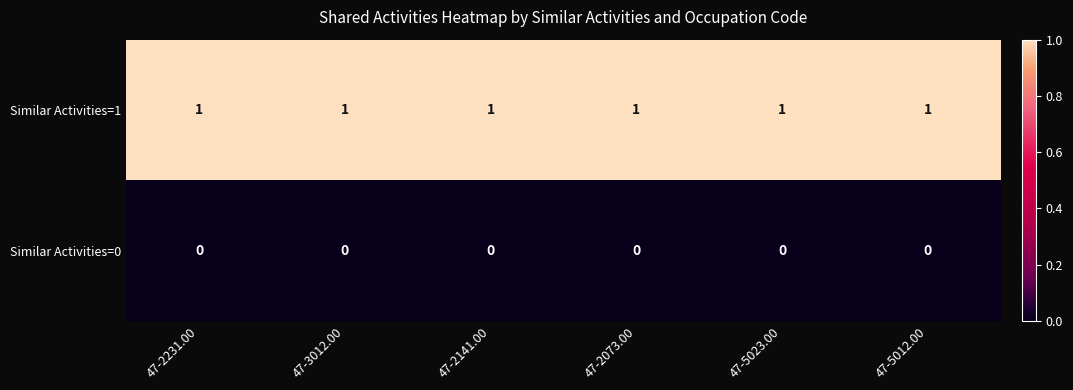

Which series has the largest total across all categories?

Similar Activities=1